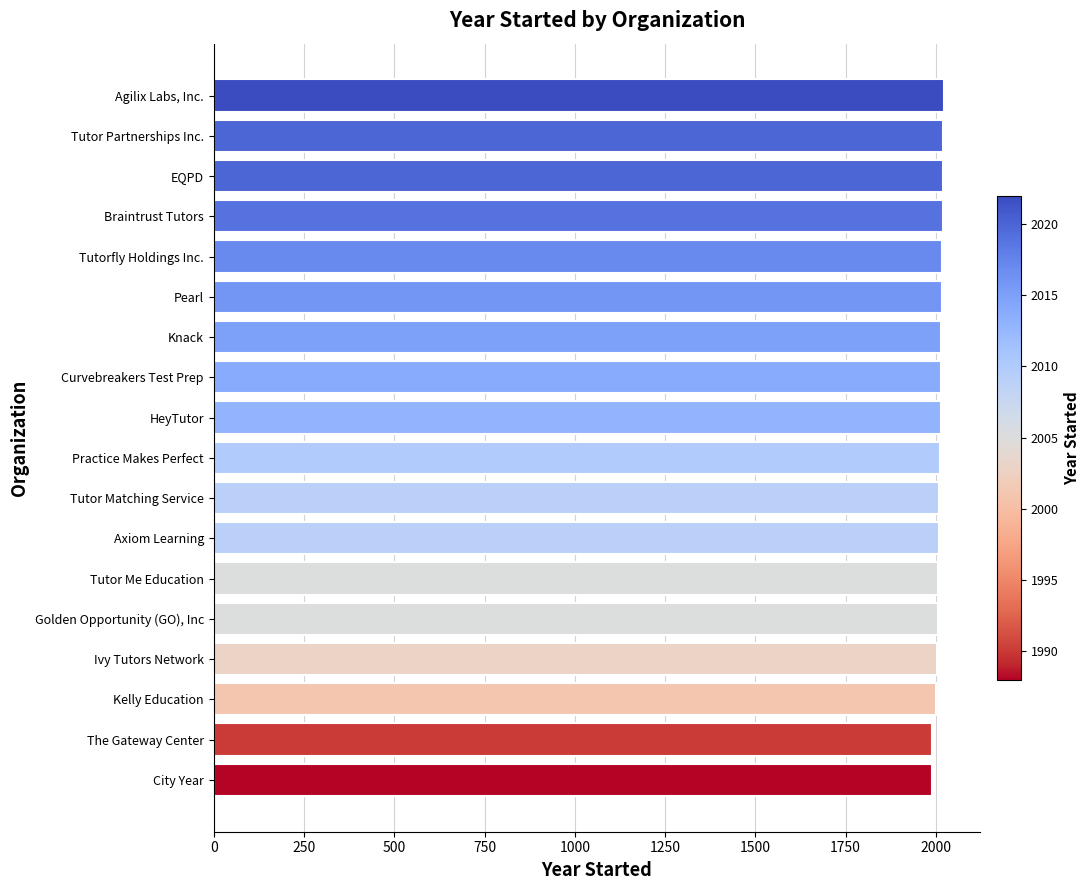

What value does the data have at EQPD?

2020